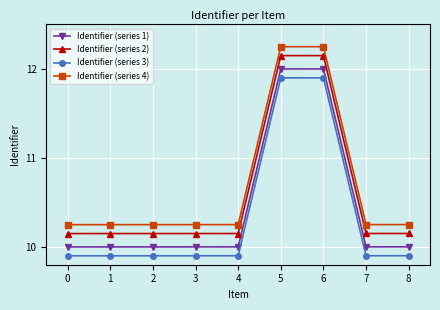

Rank the series at 0 from highest to lowest value.

Identifier (series 4), Identifier (series 2), Identifier (series 1), Identifier (series 3)